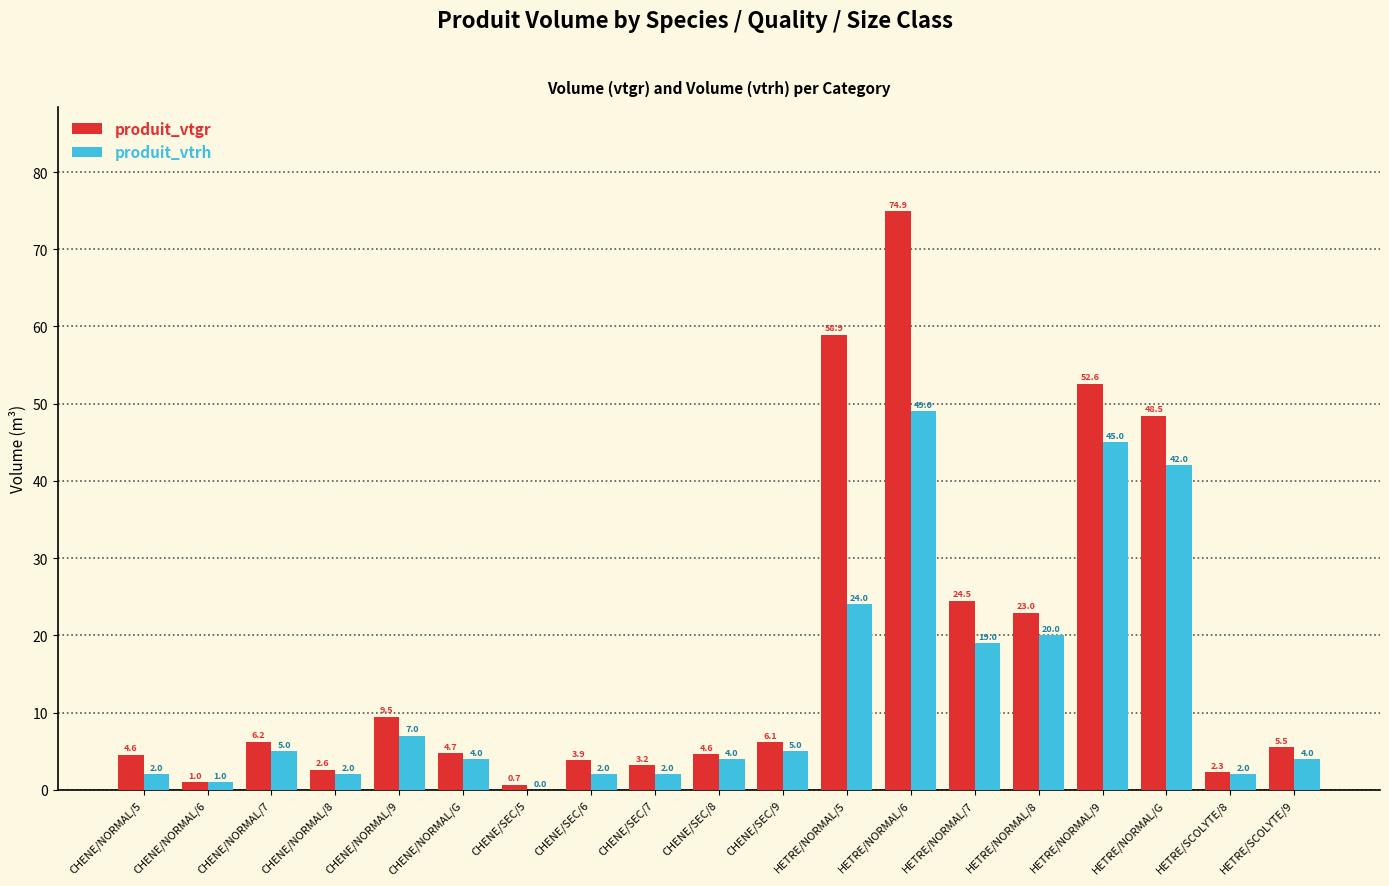

What are all the series names shown in the legend?

produit_vtgr, produit_vtrh